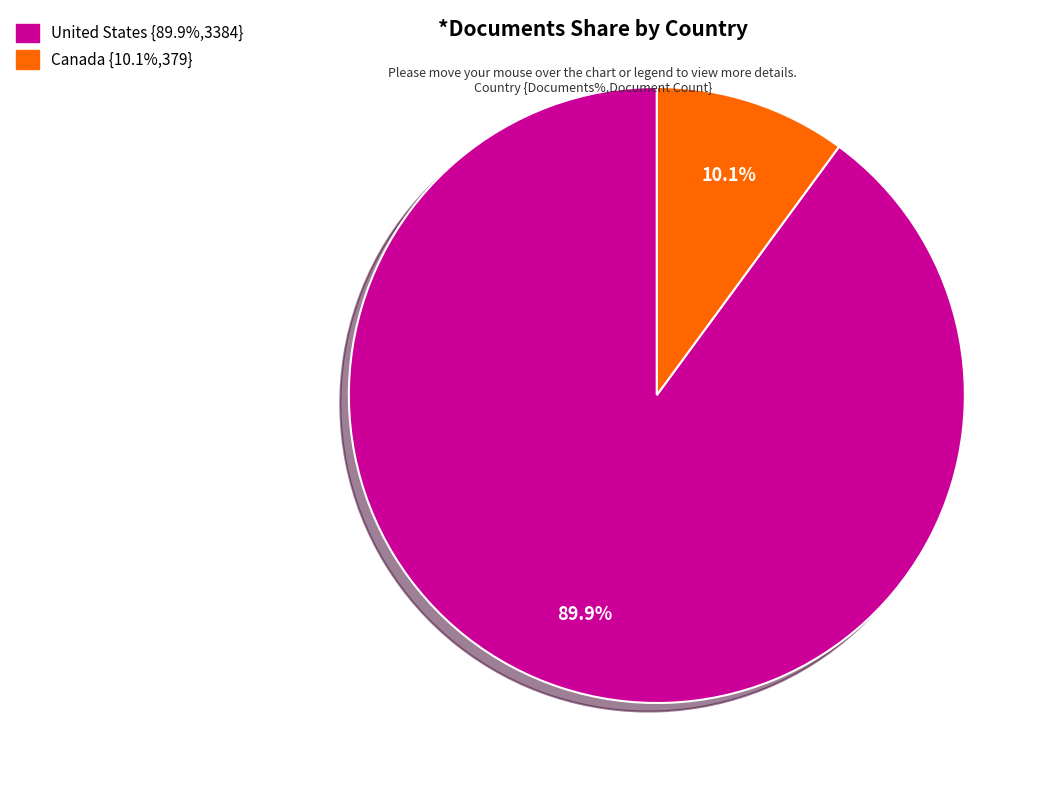

How much of the chart is everything except Canada?

89.9%